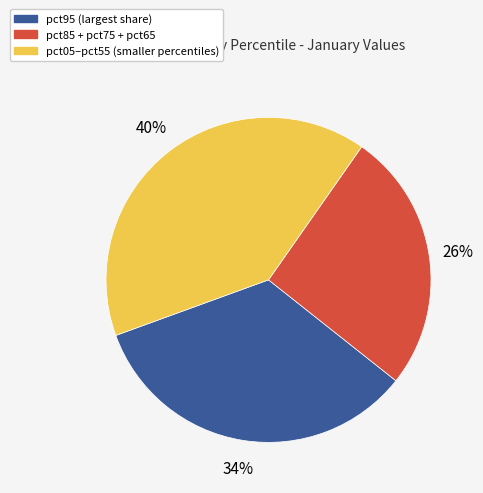

Does any single category account for the majority?

No